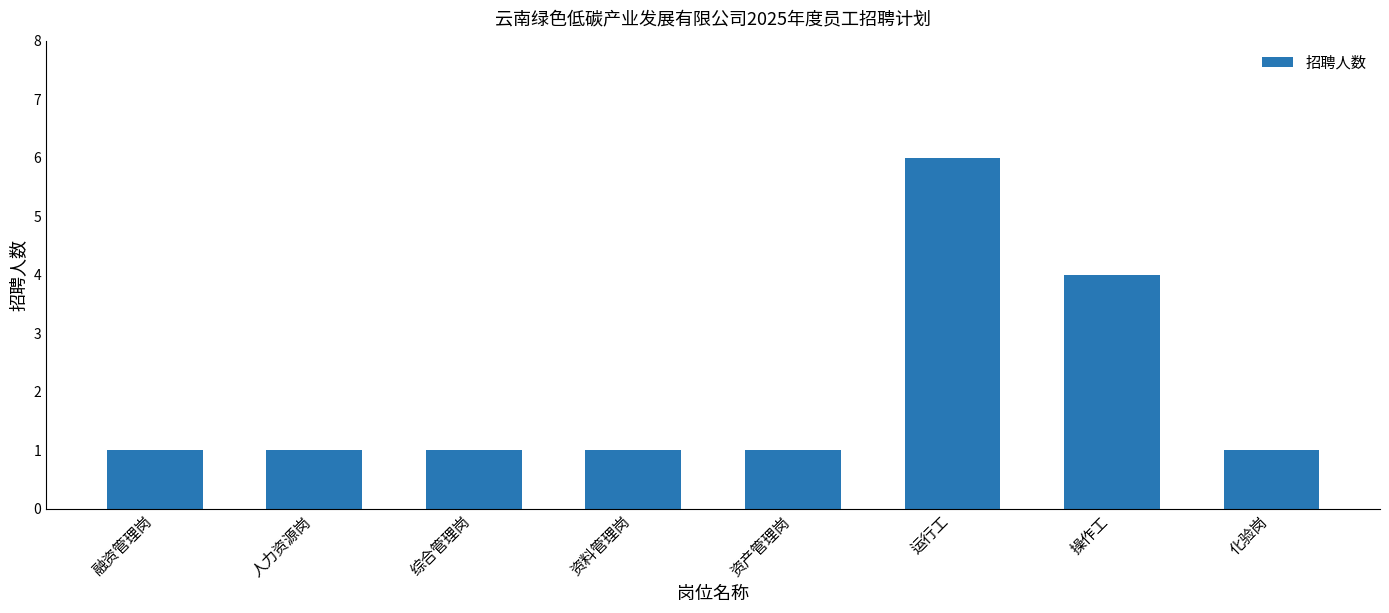

How many bars are there in total?

8